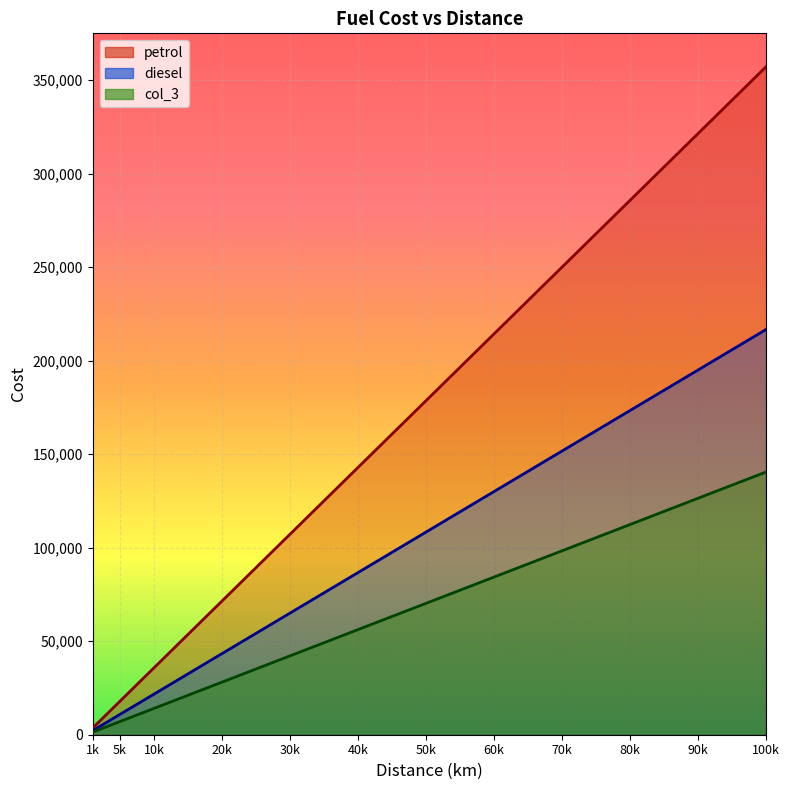

At which label is col_3 closest to 70940?

50k